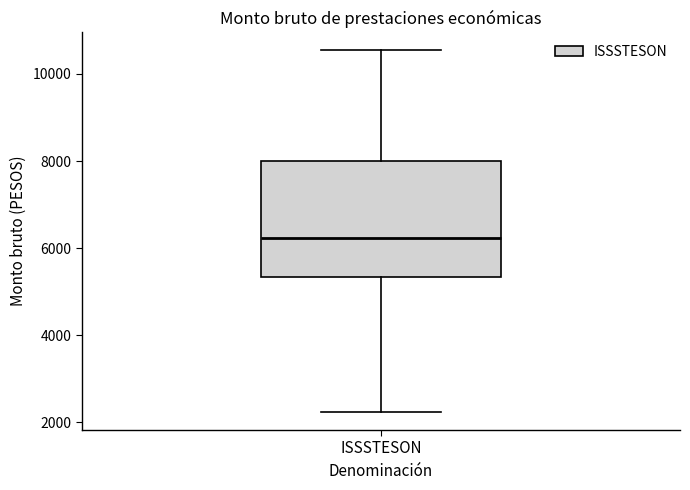

Read this box plot against the y-axis: the position of the median line, the range covered by the box, and the ends of both whiskers. The values are not printed on the chart, so give them approximately, as read against the axis.

median 6200, box 5400 to 8000, whiskers 2200 to 10600